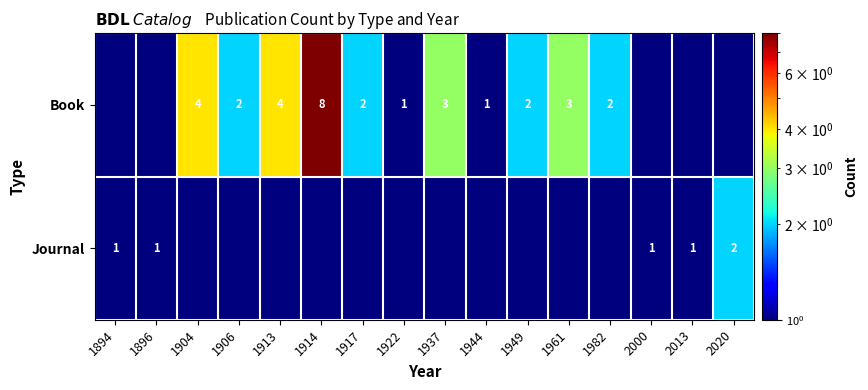

At how many categories does at least one series exceed 1?

10